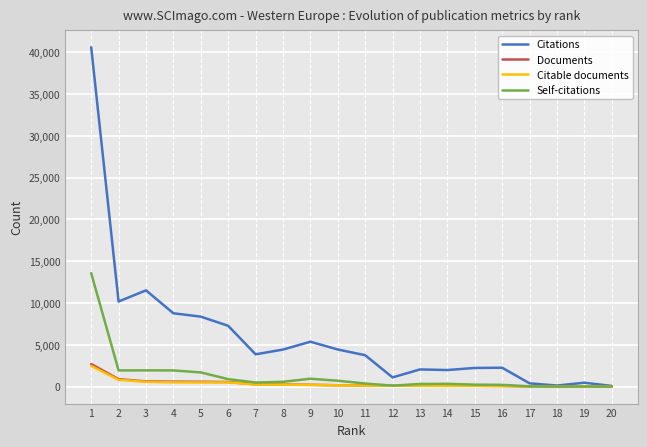

Does the chart display data point markers on the line(s)?

No